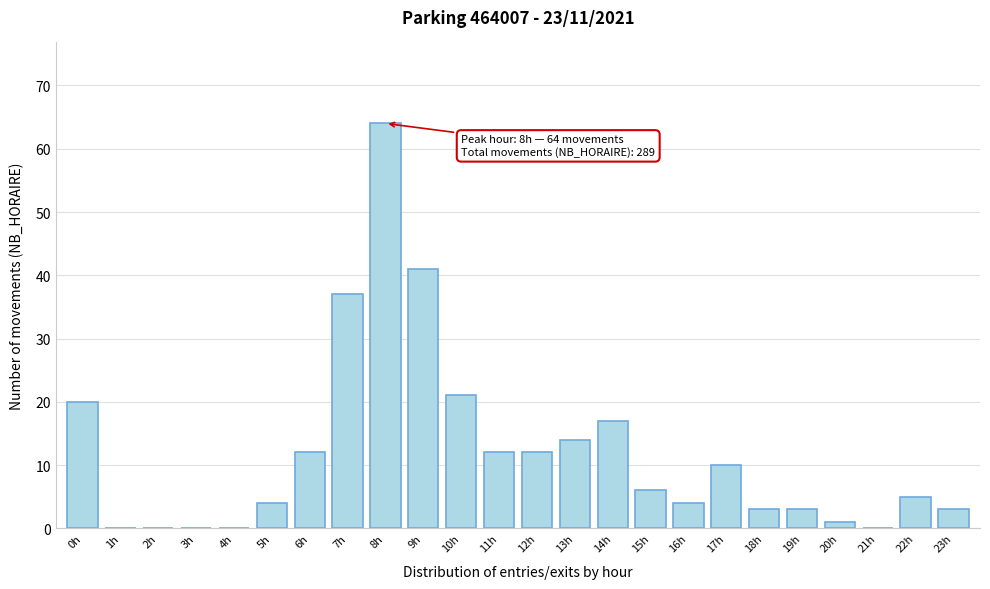

Reading right to left, transcribe all the data shown in this chart.

23h=3	22h=5	21h=0	20h=1	19h=3	18h=3	17h=10	16h=4	15h=6	14h=17	13h=14	12h=12	11h=12	10h=21	9h=41	8h=64	7h=37	6h=12	5h=4	4h=0	3h=0	2h=0	1h=0	0h=20